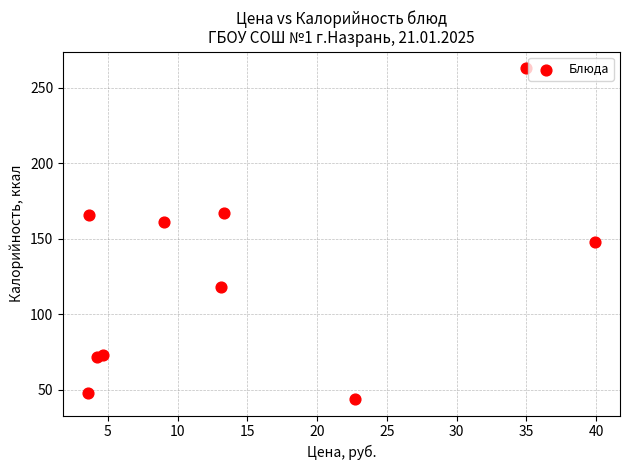

What Y value in the scatter plot is closest to 153?

148